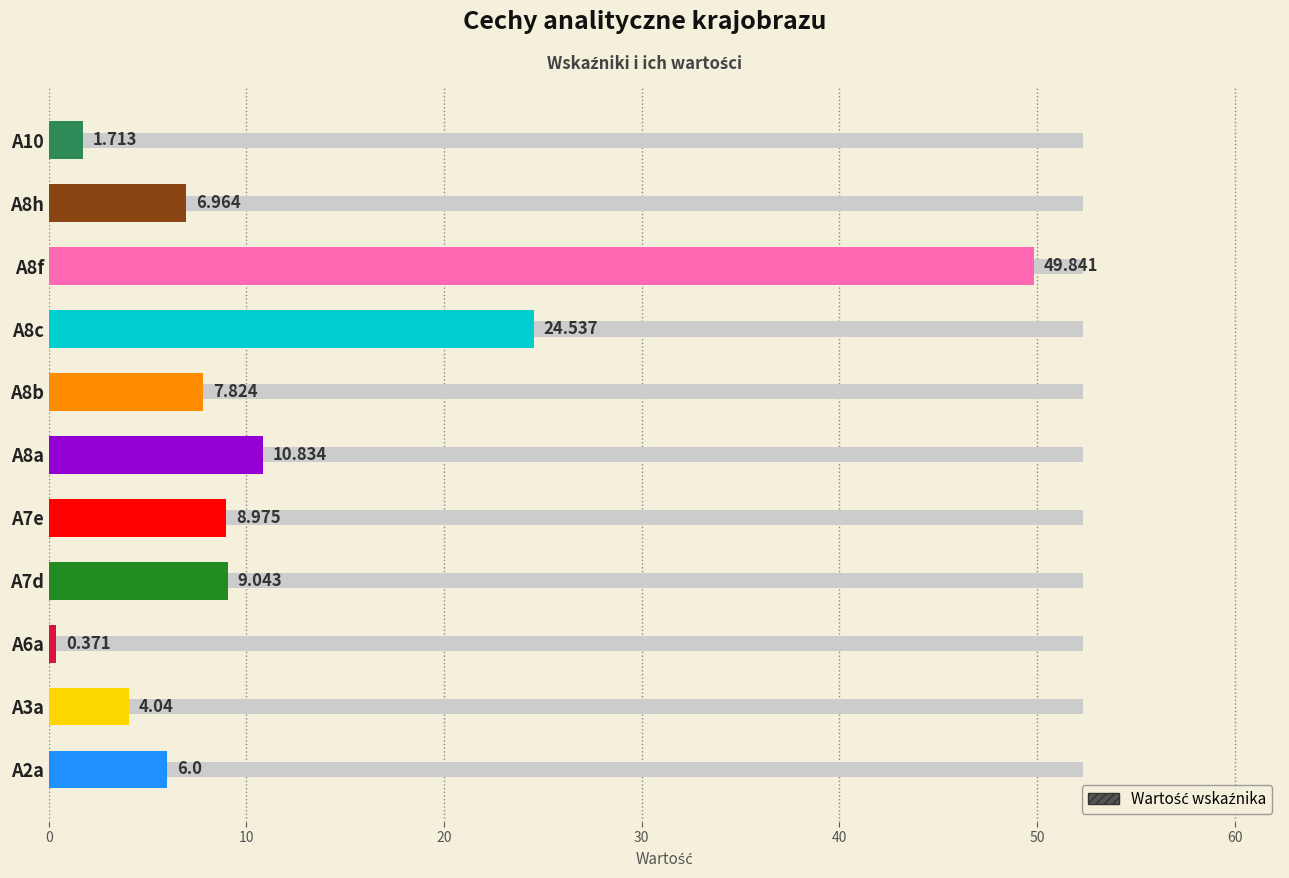

How many values are below 7?

5